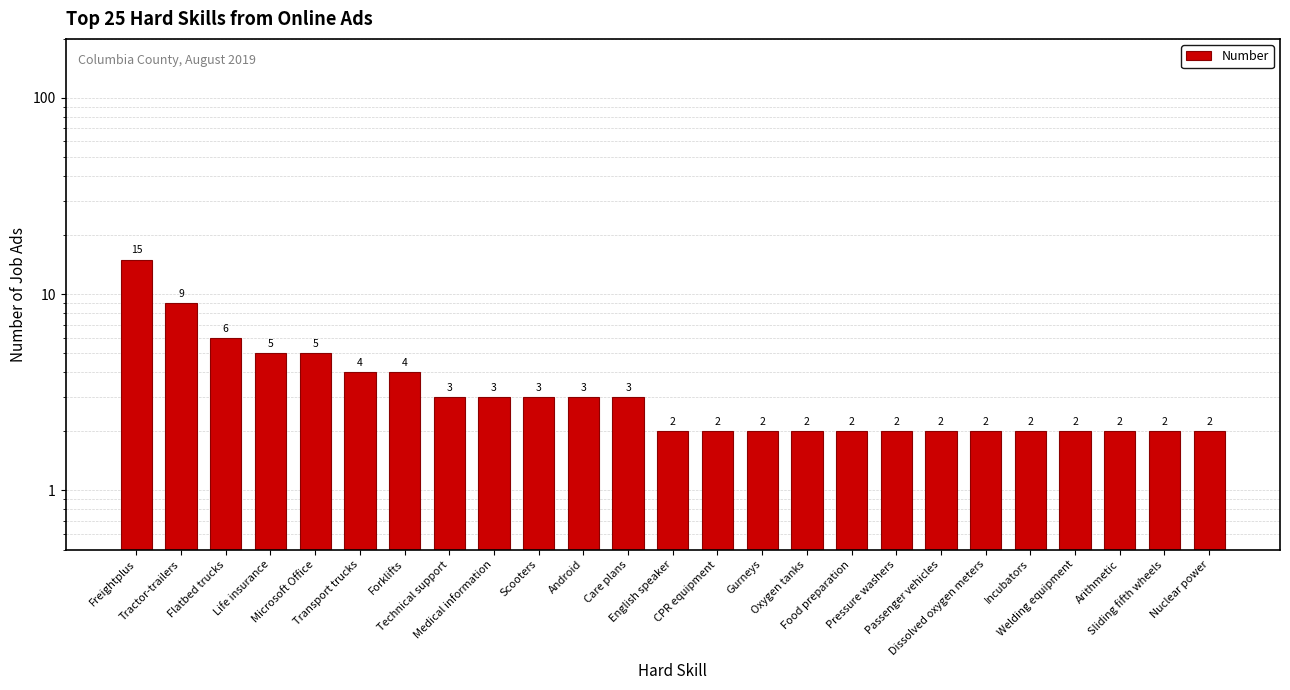

What is the difference between the maximum and minimum values?

13